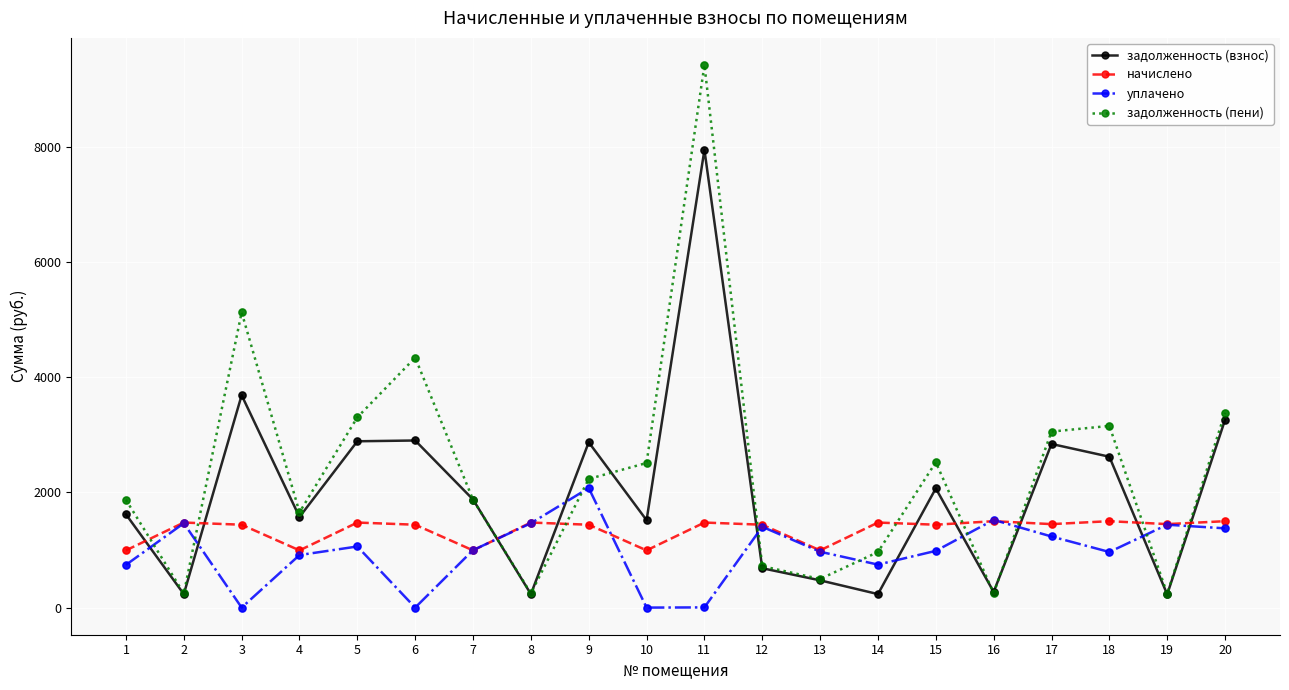

At how many categories does at least one series exceed 5451?

1